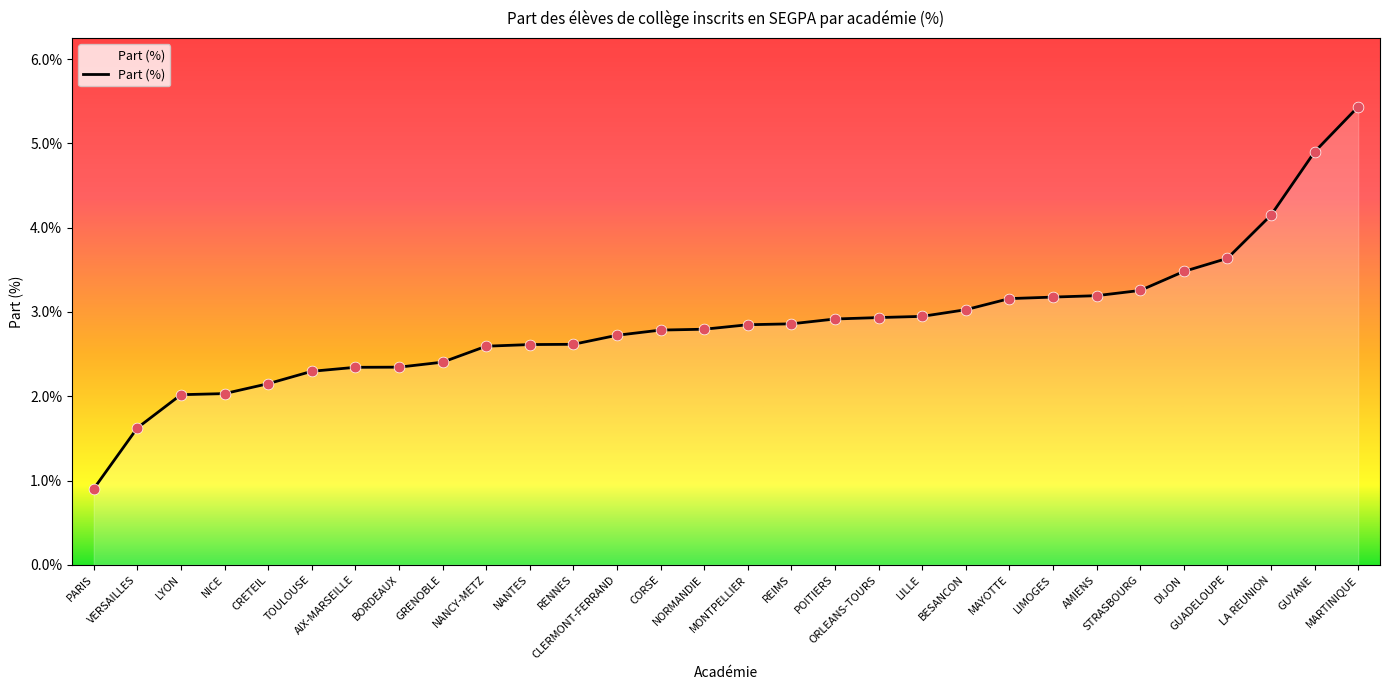

What is the difference between the maximum and minimum values?

4.5